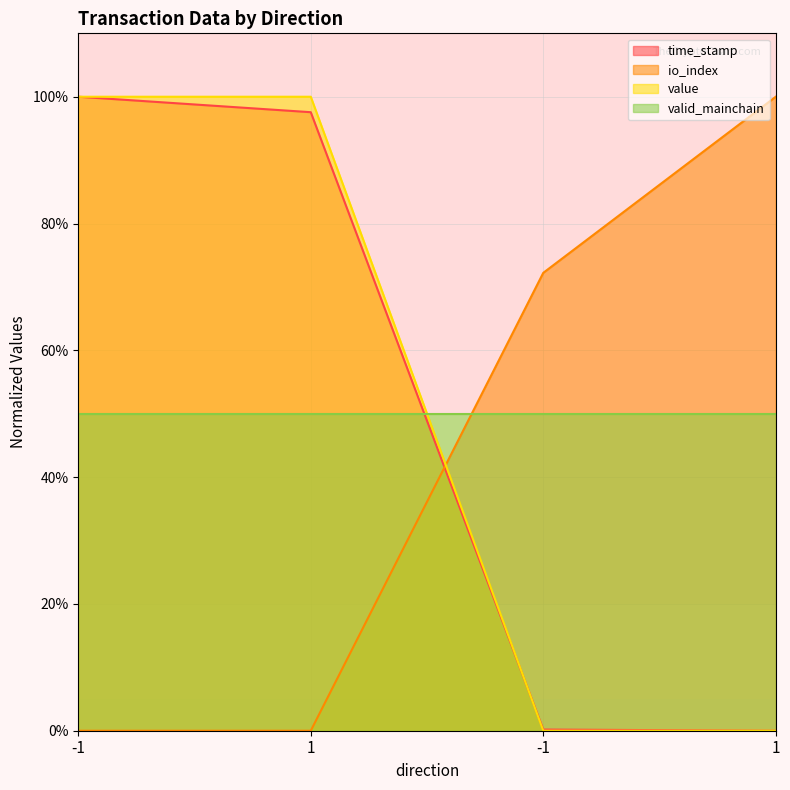

How many lines are shown in the chart?

4